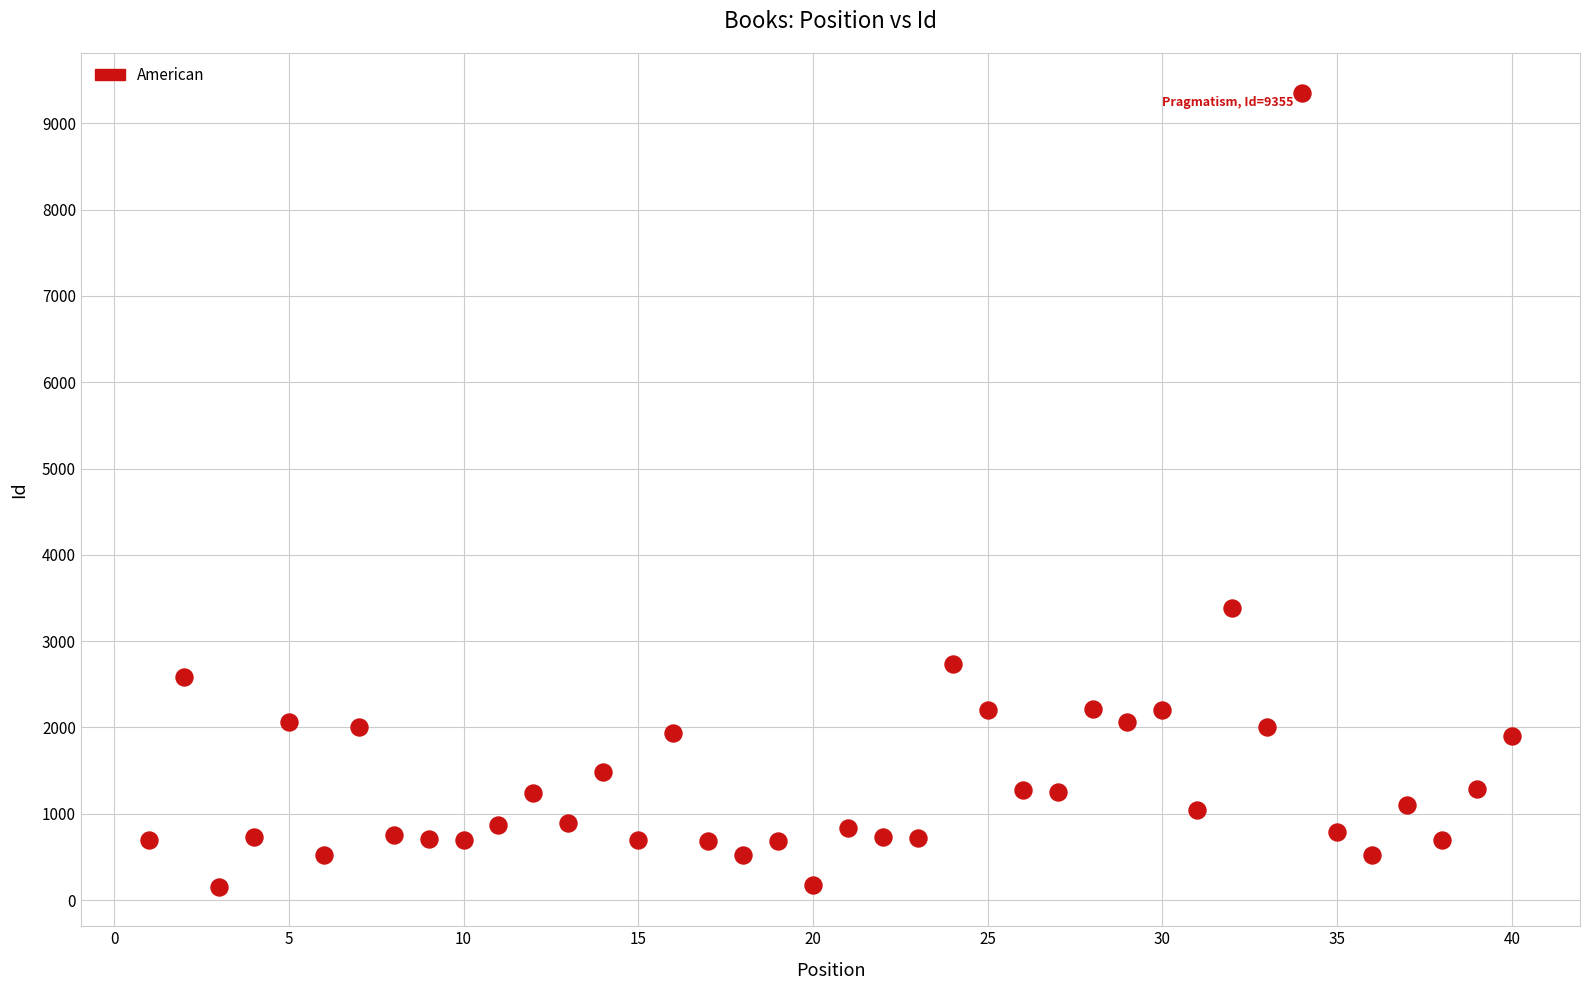

What is the range of X values (max minus min)?

39